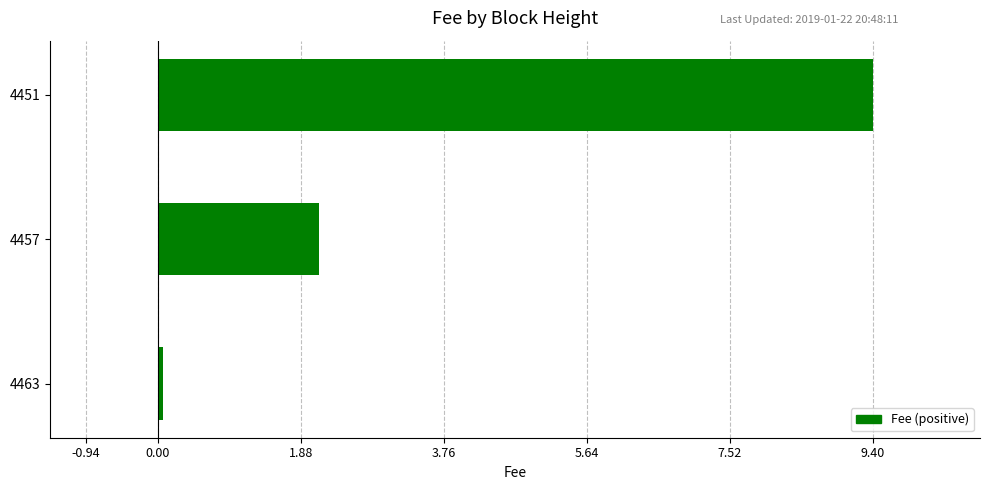

True or false: the data shows 9.4 at 4451.

True